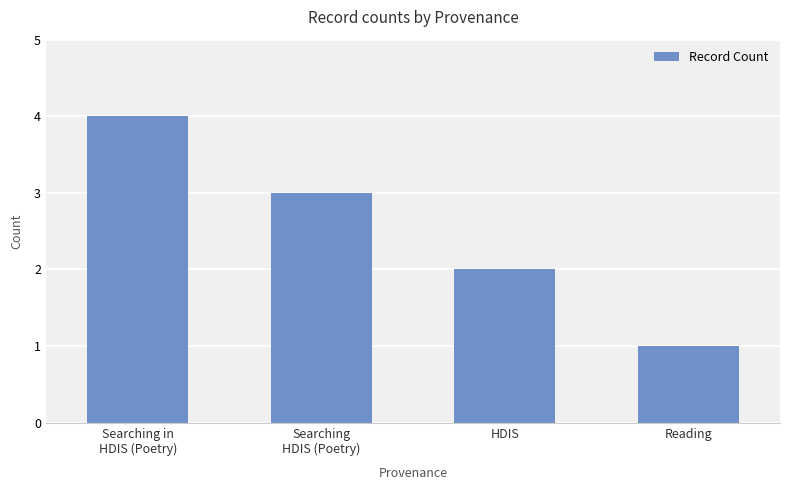

What is the difference between the maximum and minimum values?

3